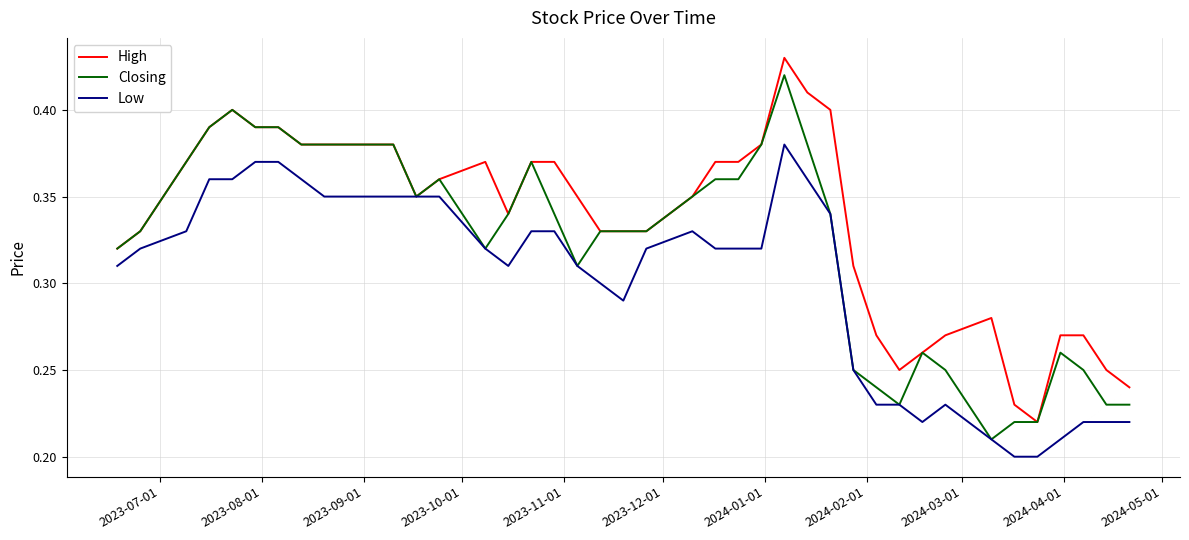

Which series has the largest total across all categories?

High